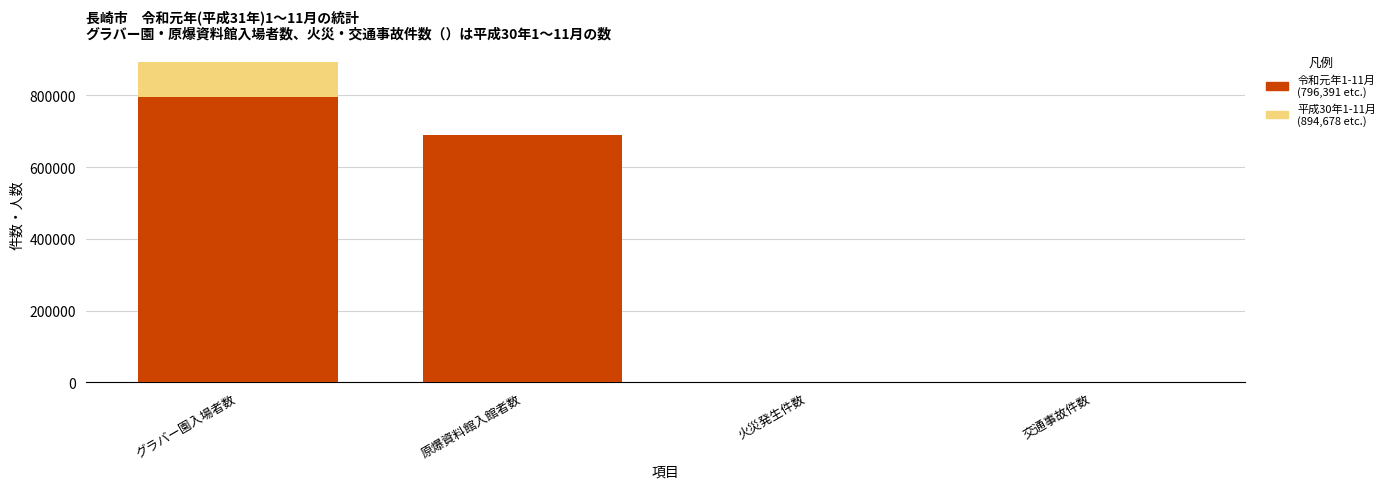

What is the label of the 3rd bar from the left?

火災発生件数